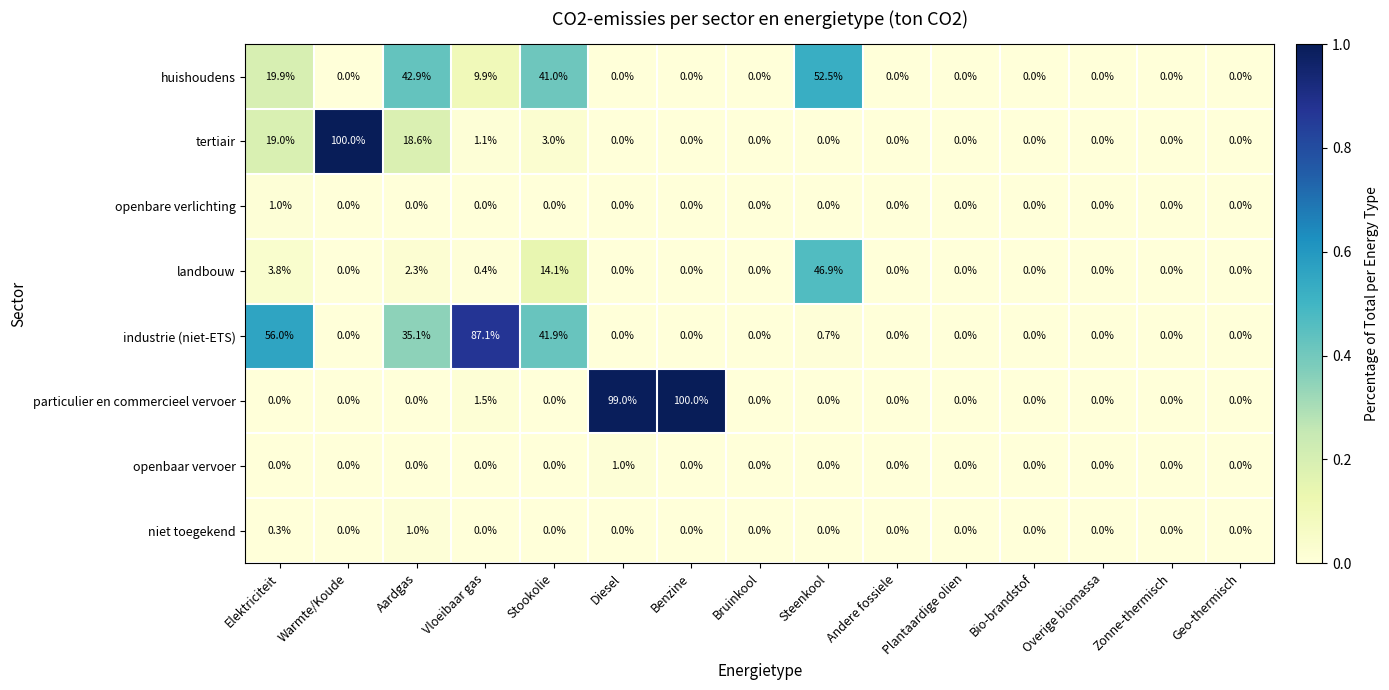

What is the maximum value for particulier en commercieel vervoer?

100.0